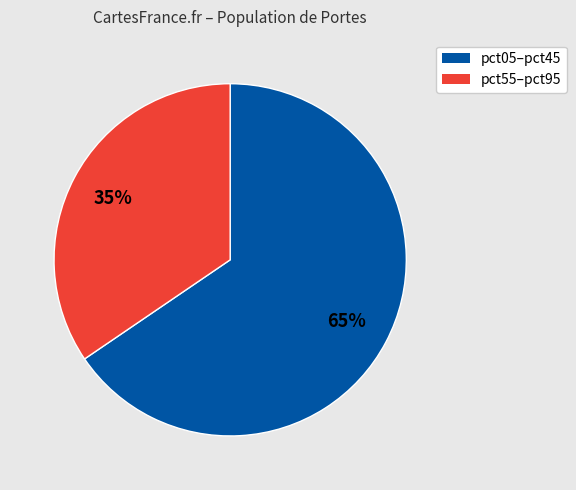

To the nearest percent, what is the average slice percentage?

50%